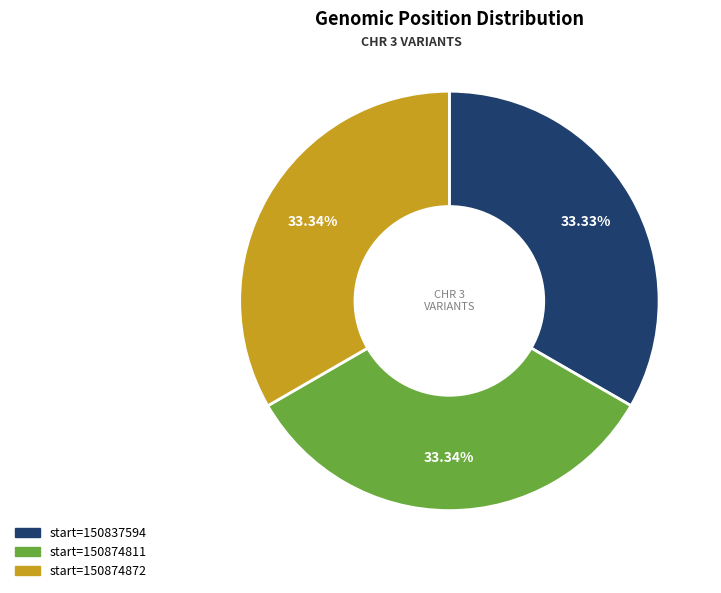

How many slices are in this pie chart?

3